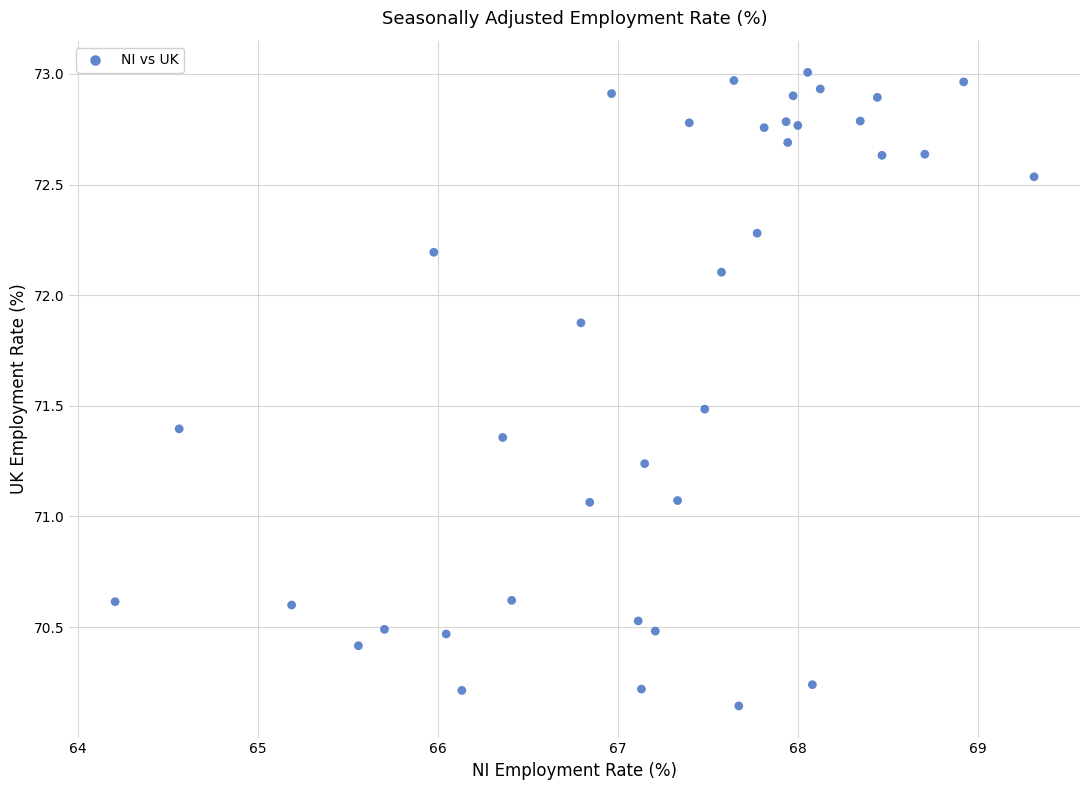

What is the range of Y values (max minus min)?

2.9